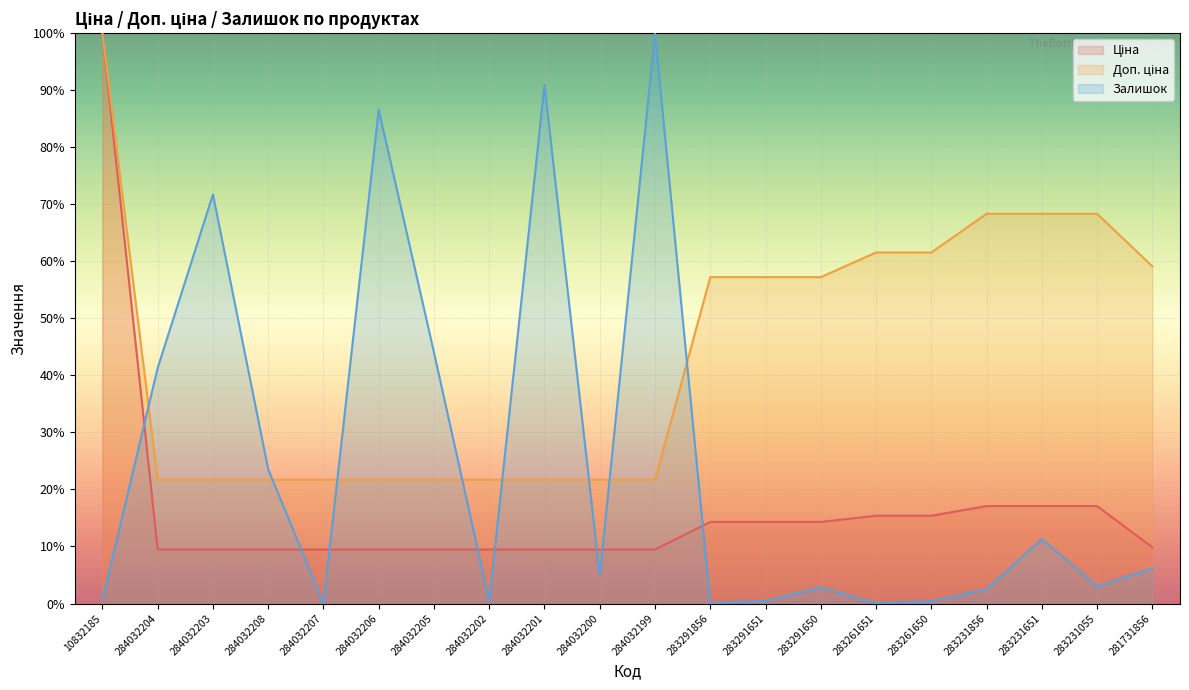

Reading left to right, list all the values displayed in this chart.

Ціна: 100.0	9.5	9.5	9.5	9.5	9.5	9.5	9.5	9.5	9.5	9.5	14.3	14.3	14.3	15.4	15.4	17.1	17.1	17.1	9.9
Доп. ціна: 100.0	21.7	21.7	21.7	21.7	21.7	21.7	21.7	21.7	21.7	21.7	57.2	57.2	57.2	61.5	61.5	68.3	68.3	68.3	59.1
Залишок: 0.5	41.3	71.7	23.6	0.0	86.6	44.0	0.4	90.9	4.9	100.0	0.1	0.5	2.8	0.1	0.4	2.5	11.3	3.0	6.2